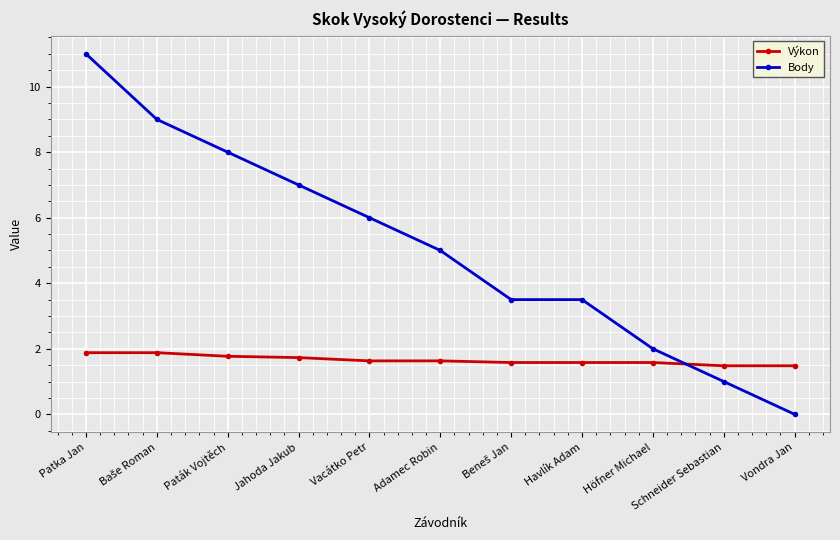

What is the average value of the Body series?

5.1